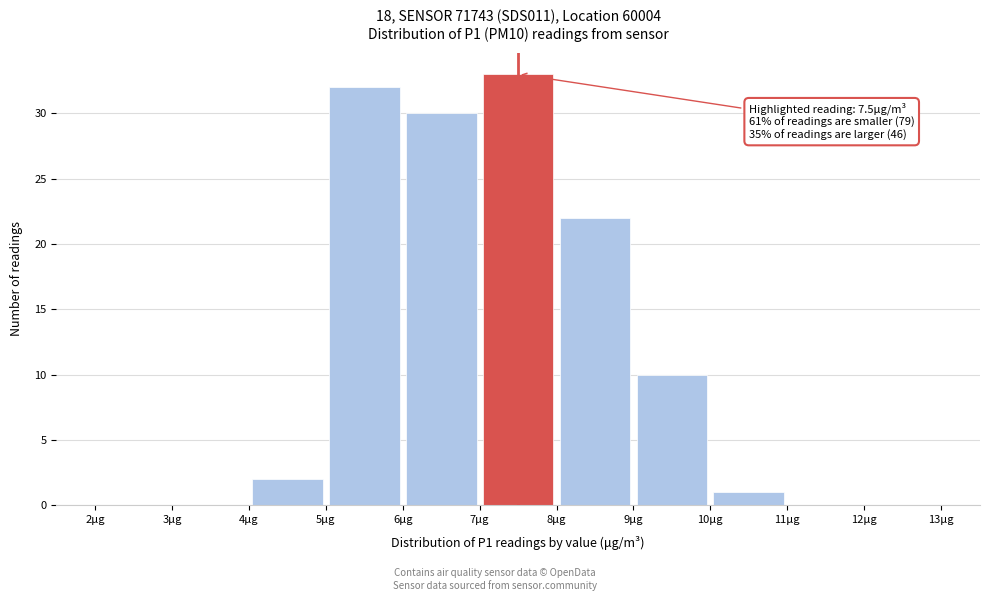

Which range on the x-axis has the tallest bar?

7 to 8